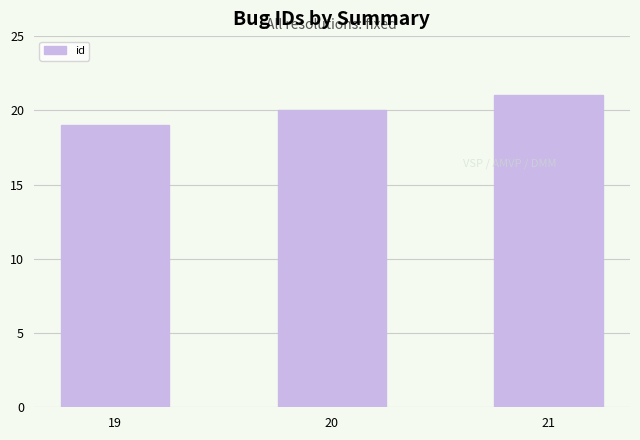

Does the chart contain stacked bars?

No